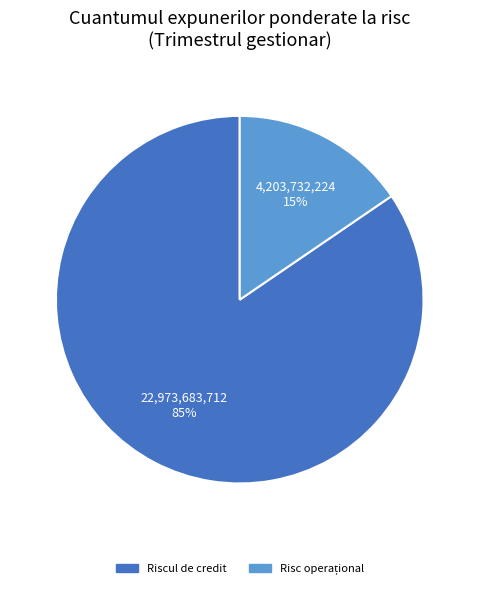

Which category has the biggest portion of the pie?

Riscul de credit